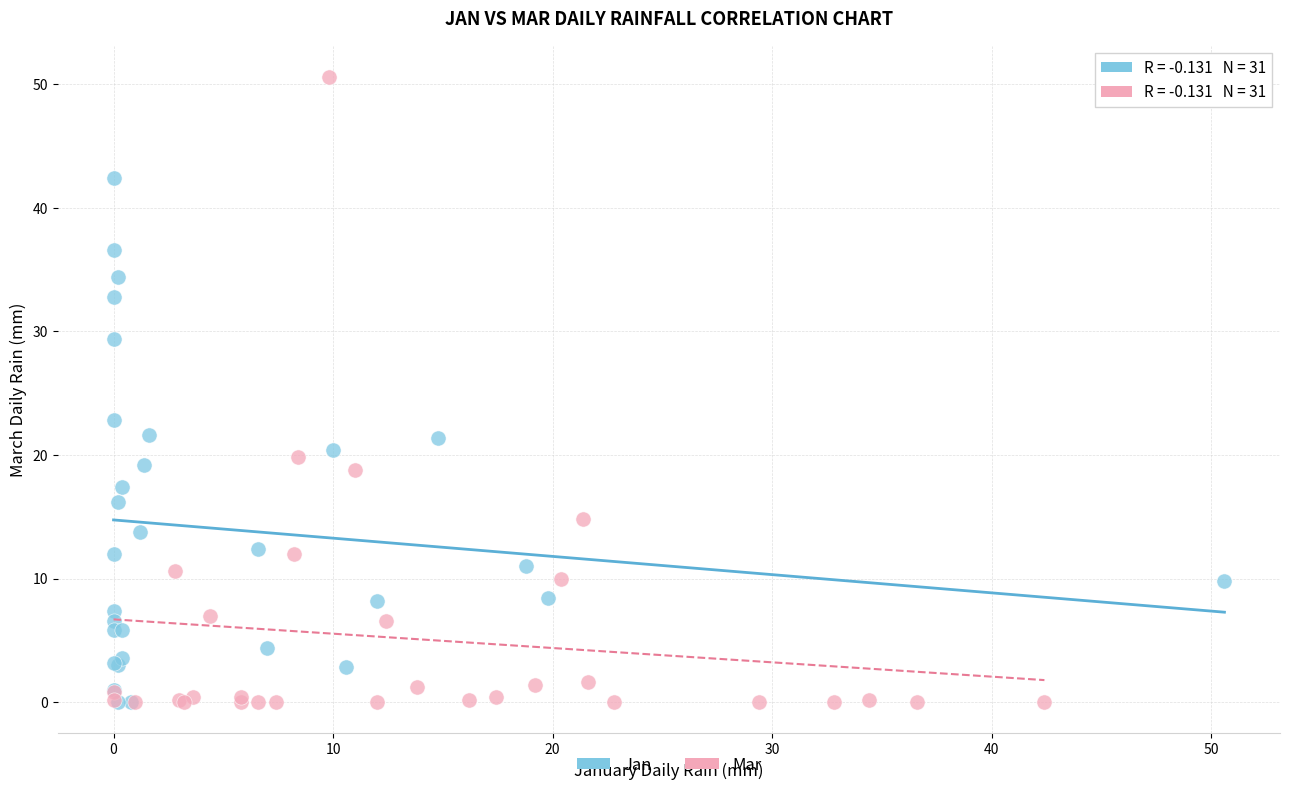

Which series contains the highest Y value?

Mar